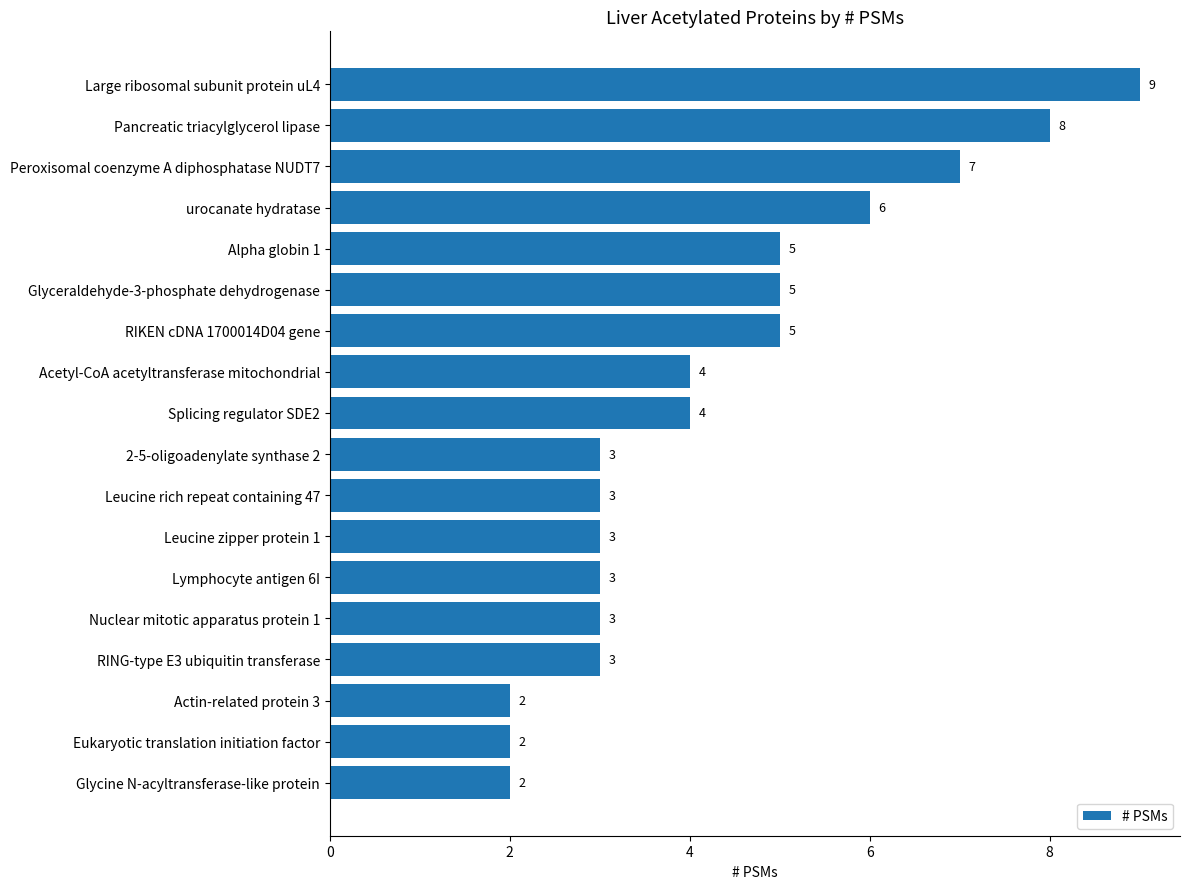

How many categories are shown in the chart?

18